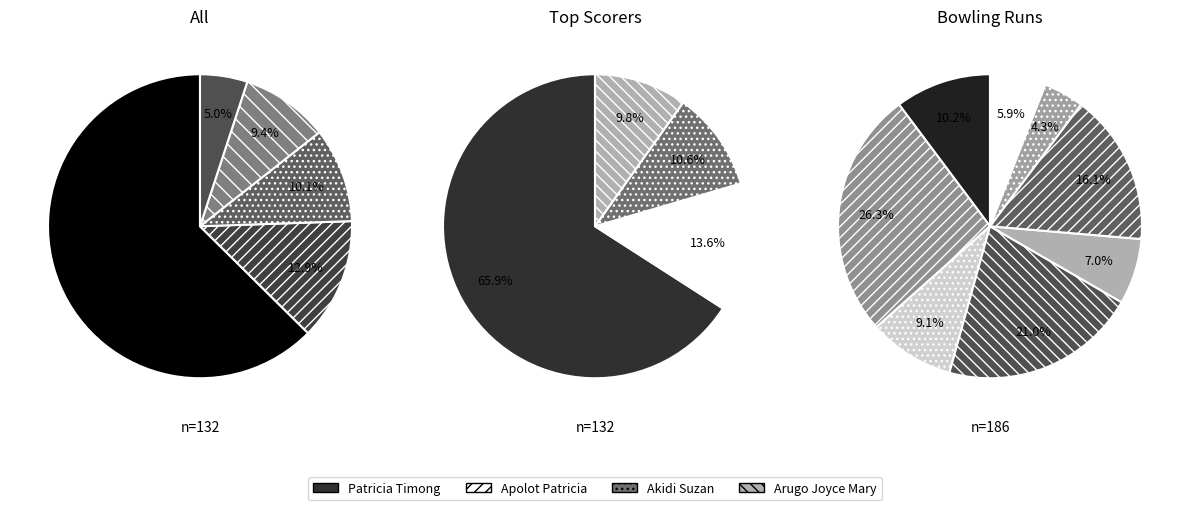

To the nearest percent, what percentage of the pie is Arugo Joyce Mary?

10%